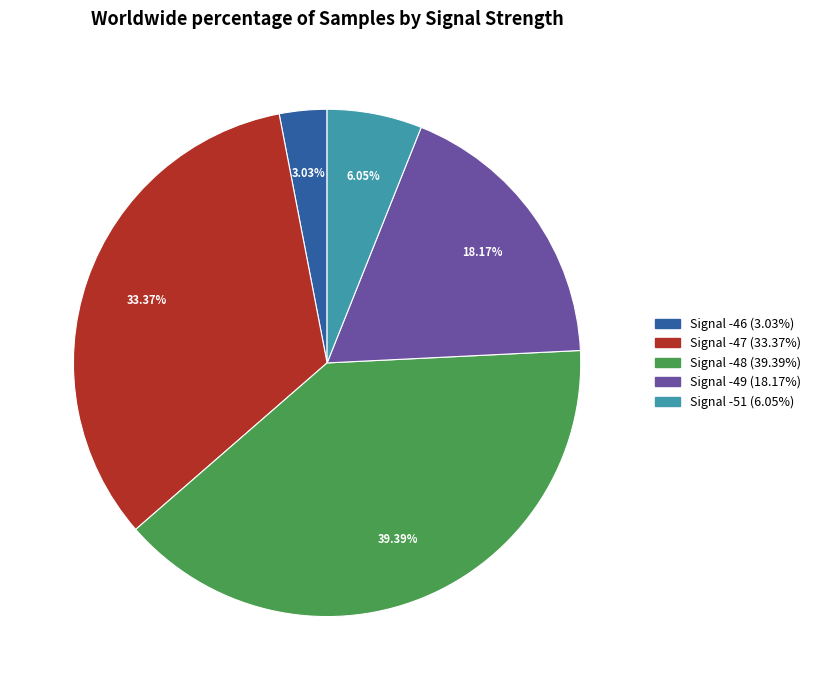

Rank the categories by value from highest to lowest.

Signal -48, Signal -47, Signal -49, Signal -51, Signal -46